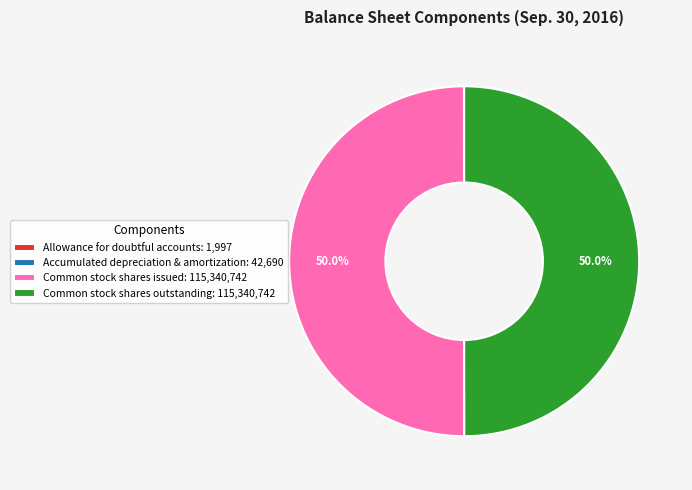

Rank the categories by value from lowest to highest.

Allowance for doubtful accounts, Accumulated depreciation and amortization, Common stock, shares issued, Common stock, shares outstanding